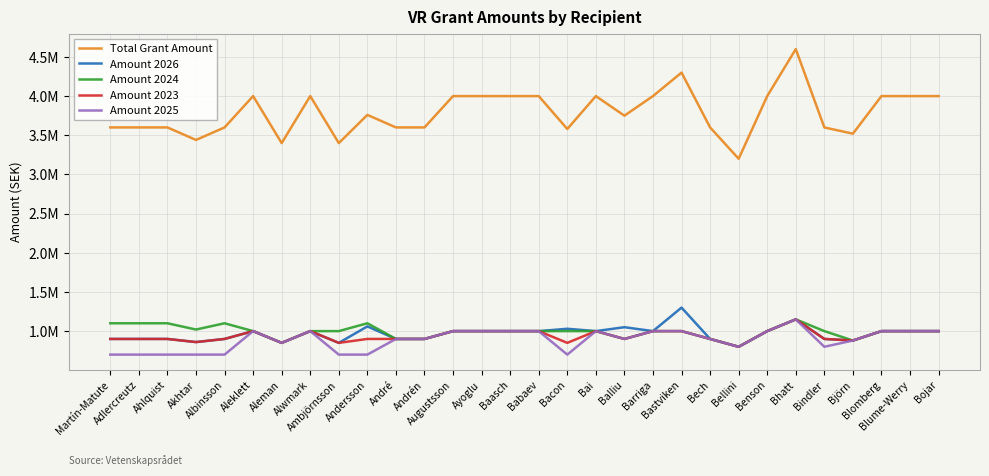

Does the chart have visible grid lines?

Yes